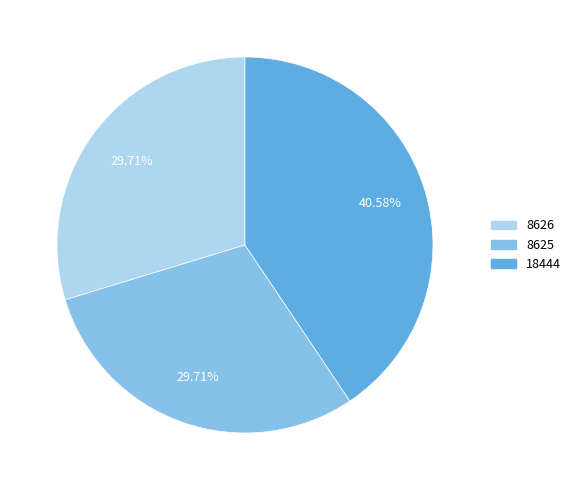

To the nearest percent, what percentage of the pie is 8625?

30%